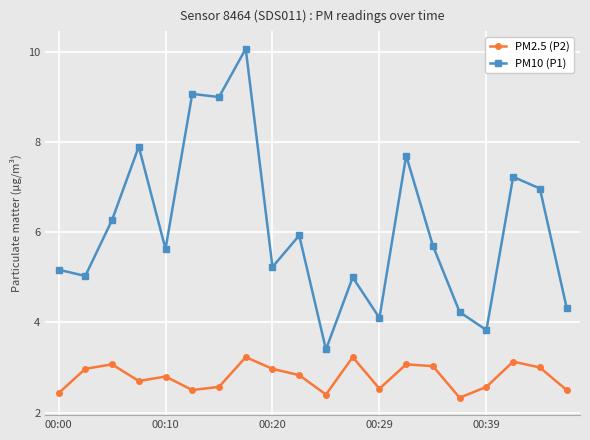

True or false: PM2.5 (P2) has more than 1 interior local peaks.

True